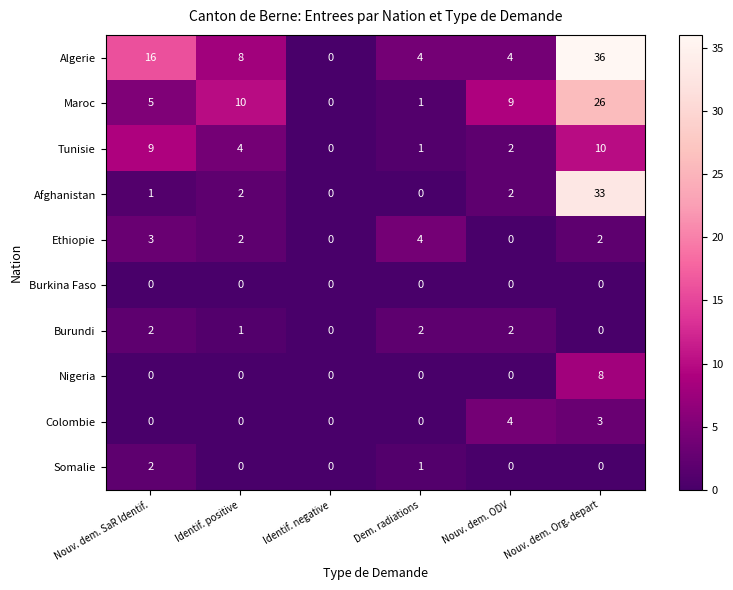

What is the sum of the Tunisie values at Dem. radiations and Nouv. dem. Org. depart?

11